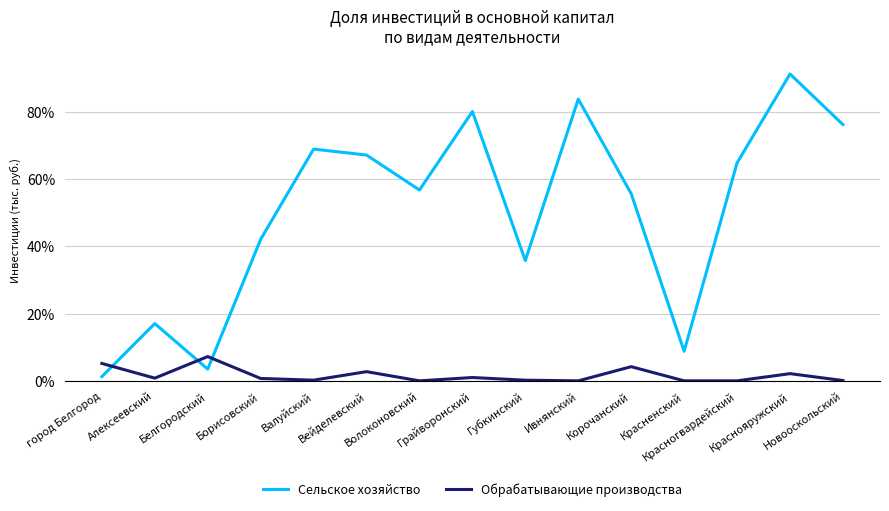

How many times do Обрабатывающие производства and Сельское хозяйство cross each other?

3